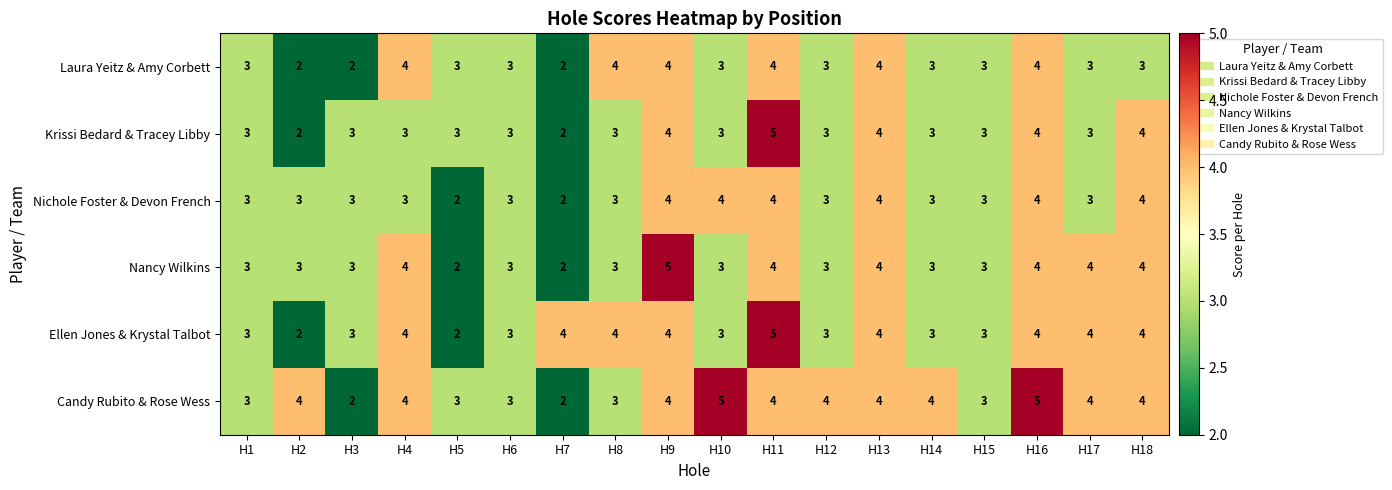

What value does the Nichole Foster & Devon French series have at H9?

4